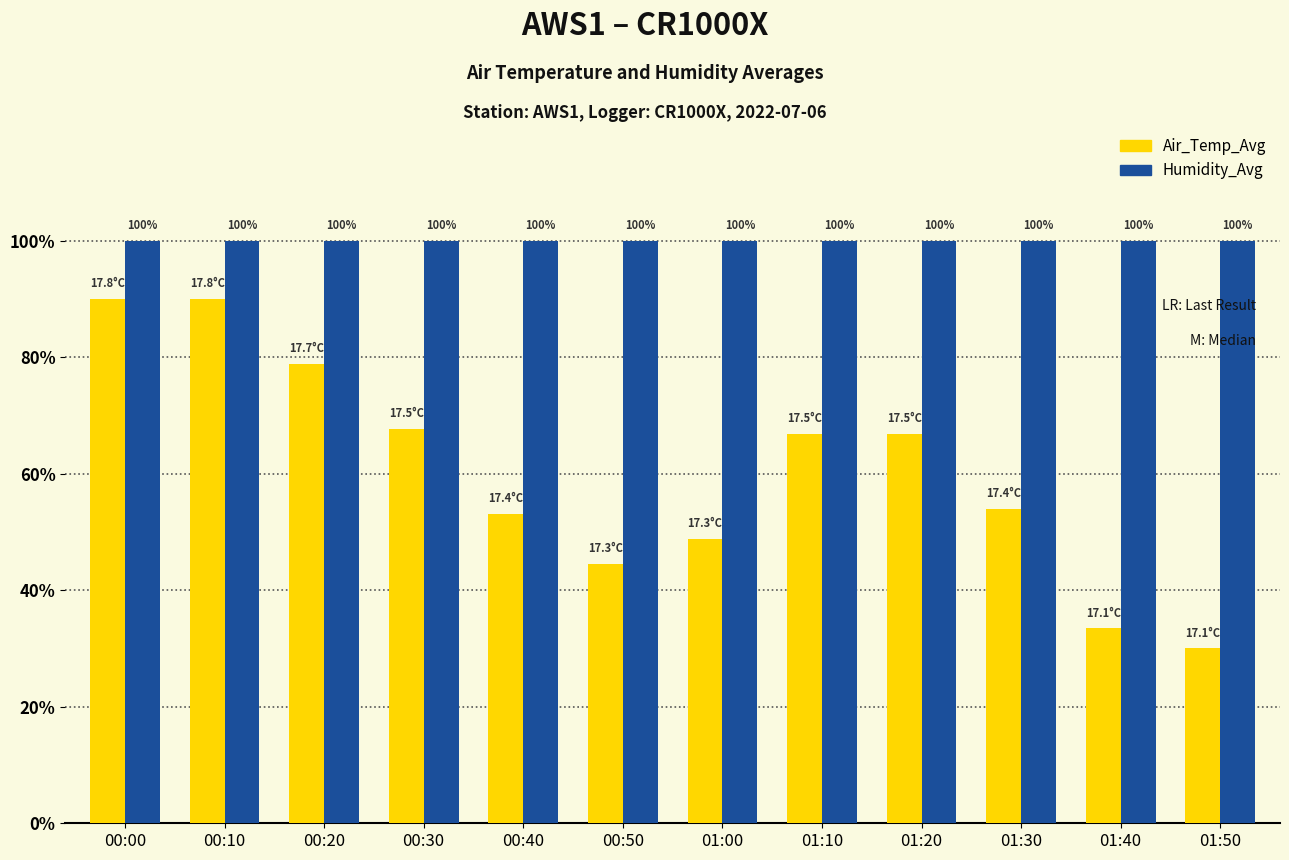

Which series has the largest total across all categories?

Humidity_Avg